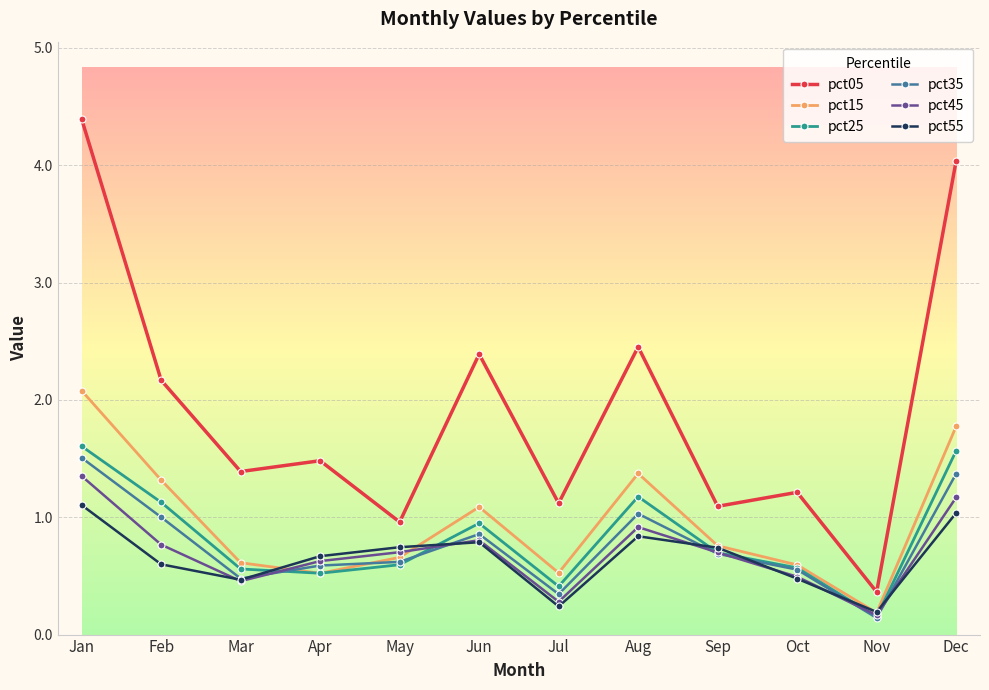

Reading left to right, transcribe all the data shown in this chart.

pct05: 4.4	2.2	1.4	1.5	1.0	2.4	1.1	2.5	1.1	1.2	0.4	4.0
pct15: 2.1	1.3	0.6	0.5	0.7	1.1	0.5	1.4	0.8	0.6	0.2	1.8
pct25: 1.6	1.1	0.6	0.5	0.6	0.9	0.4	1.2	0.7	0.6	0.2	1.6
pct35: 1.5	1.0	0.5	0.6	0.6	0.9	0.3	1.0	0.7	0.6	0.1	1.4
pct45: 1.4	0.8	0.5	0.6	0.7	0.8	0.3	0.9	0.7	0.5	0.2	1.2
pct55: 1.1	0.6	0.5	0.7	0.7	0.8	0.2	0.8	0.7	0.5	0.2	1.0